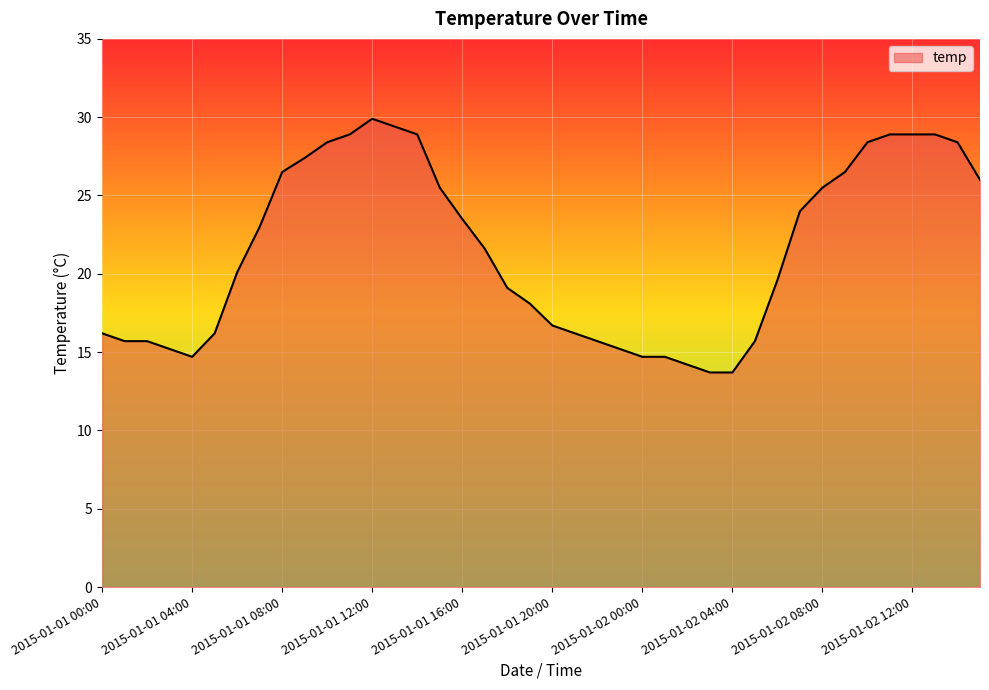

What is the greatest value displayed?

29.9